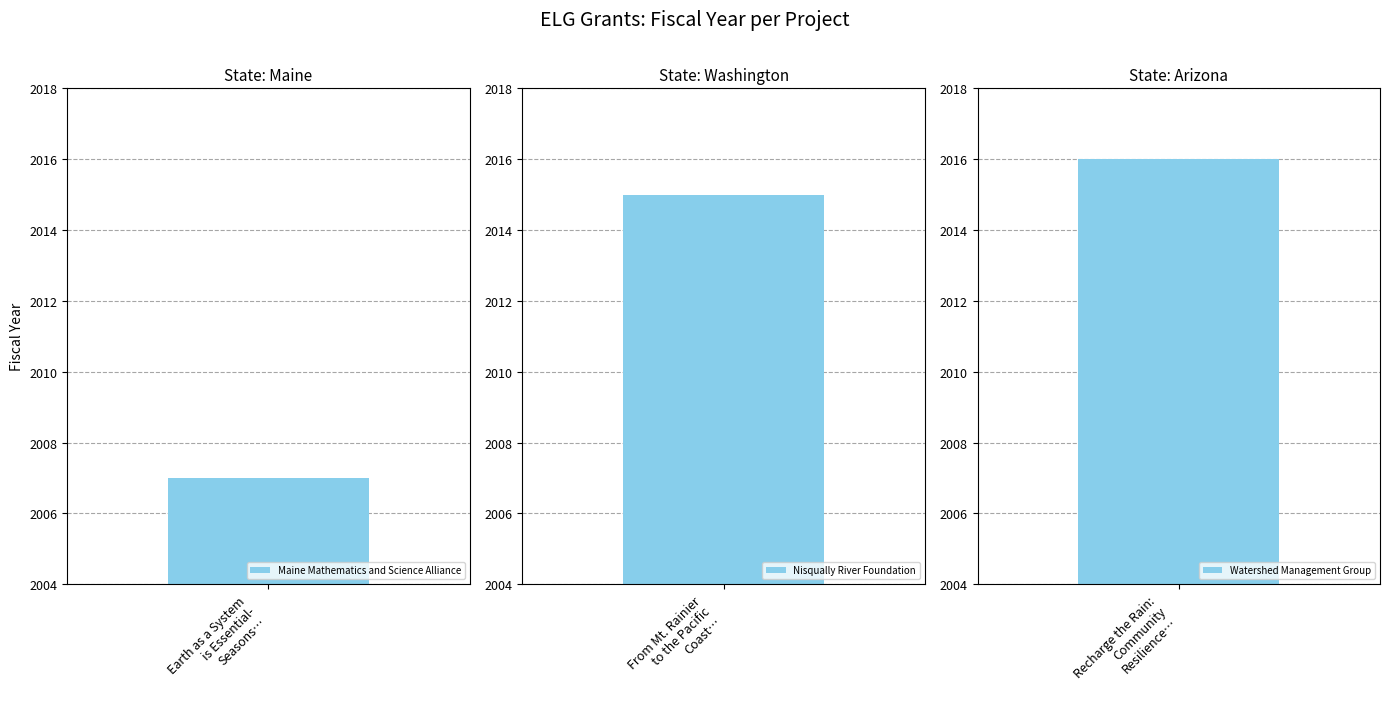

Reading left to right, extract all data points from this chart.

2007	2015	2016